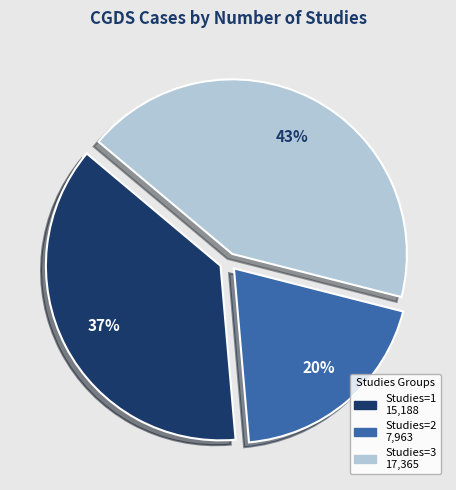

To the nearest percent, what is the average slice percentage?

33%